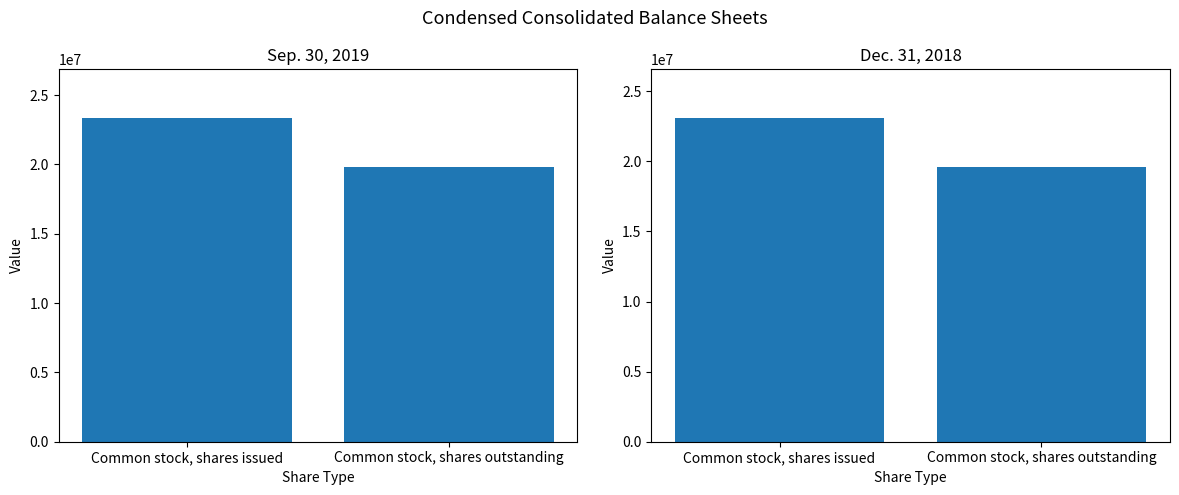

What is the greatest value displayed?

23356308